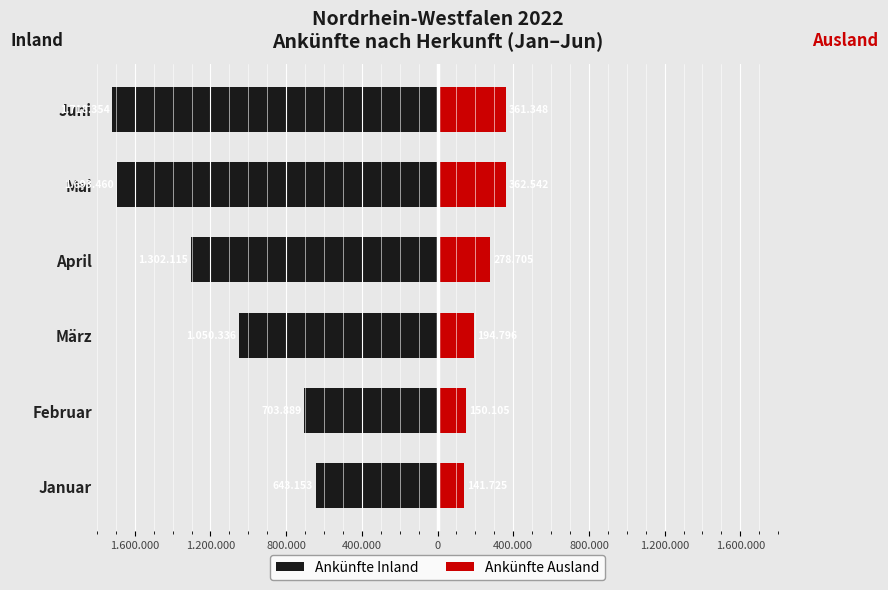

Is the value of Ankünfte Inland at Juni greater than the value of Ankünfte Ausland at Januar?

No